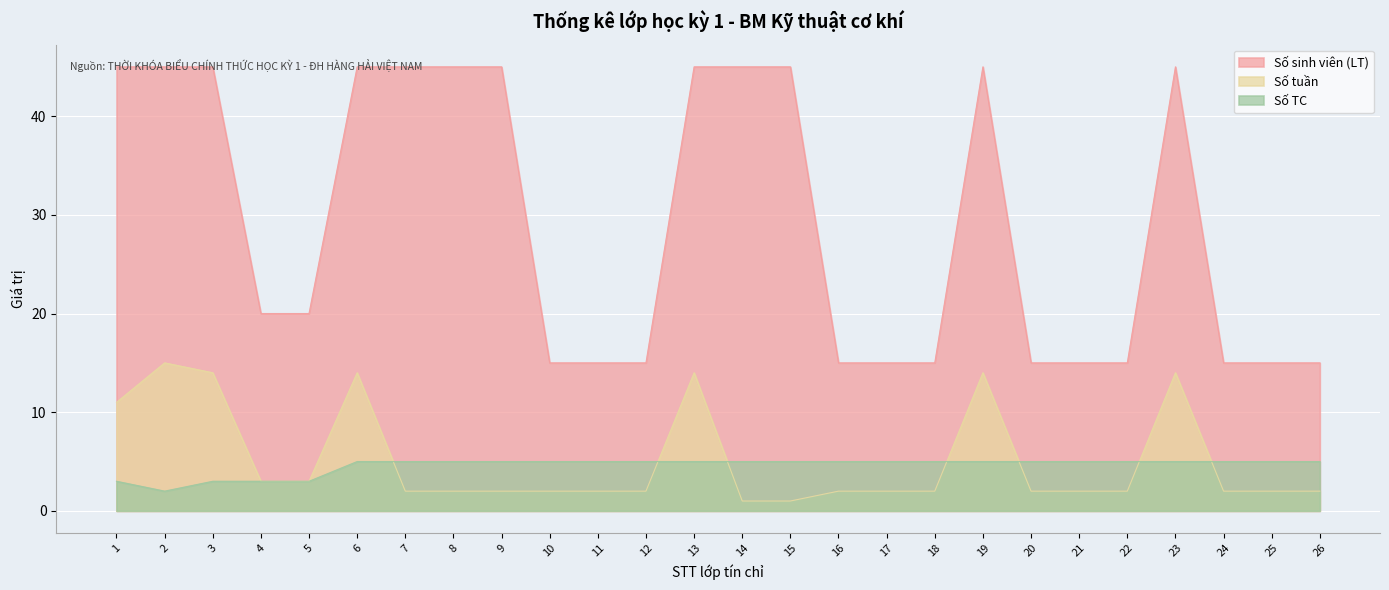

Is the value of Số tuần at 25 greater than the value of Số sinh viên (LT) at 17?

No